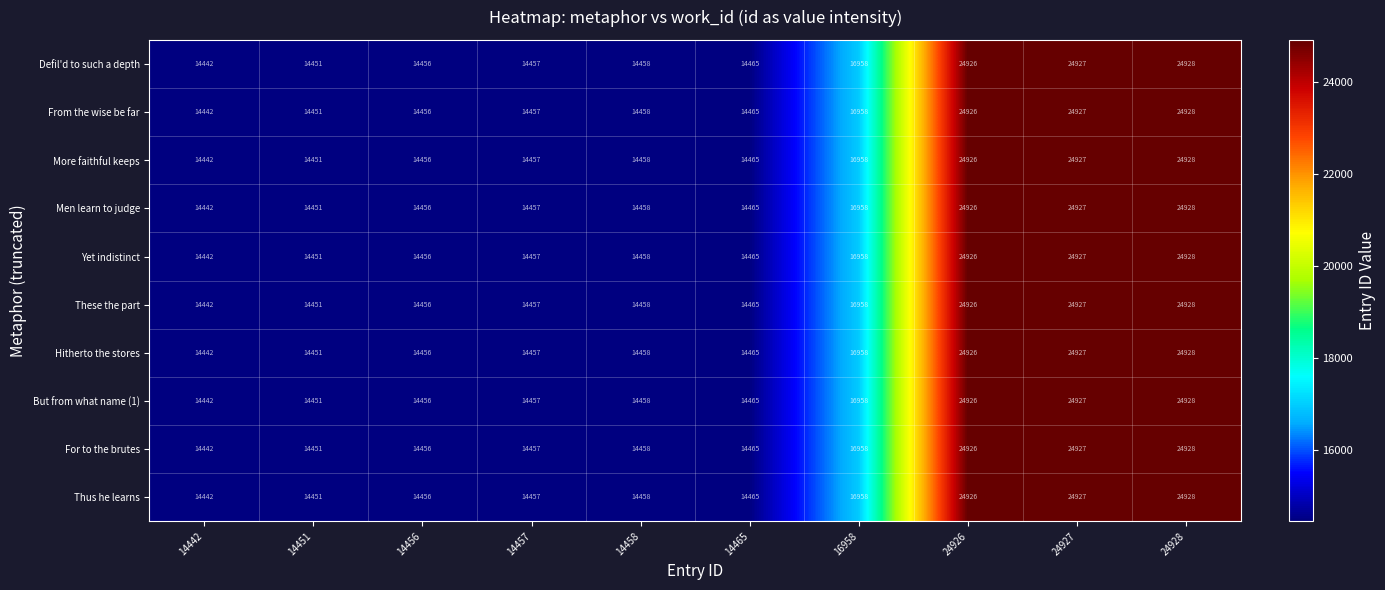

At which label is But from what name (1) closest to 19685?

16958